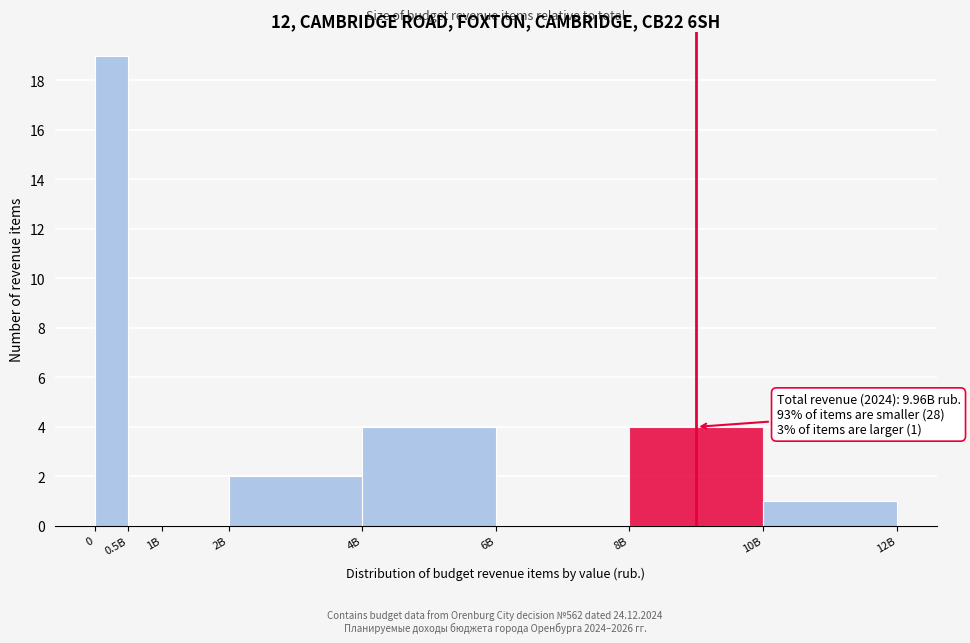

Reading right to left, list all the values displayed in this chart.

10B=1	8B=4	6B=0	4B=4	2B=2	1B=0	0.5B=0	0=19